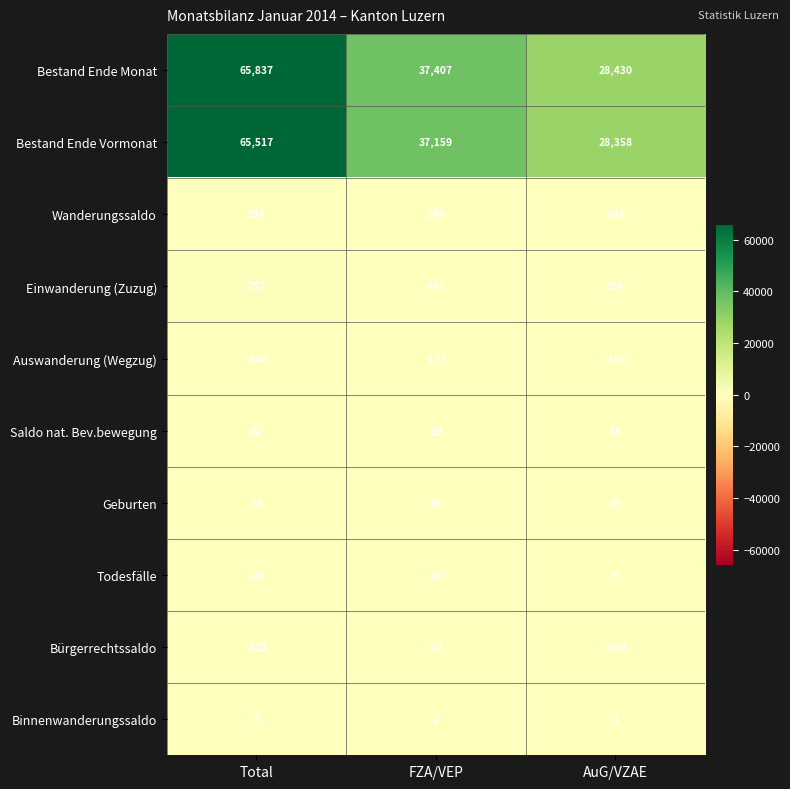

How many data points in Todesfälle are above -20?

1